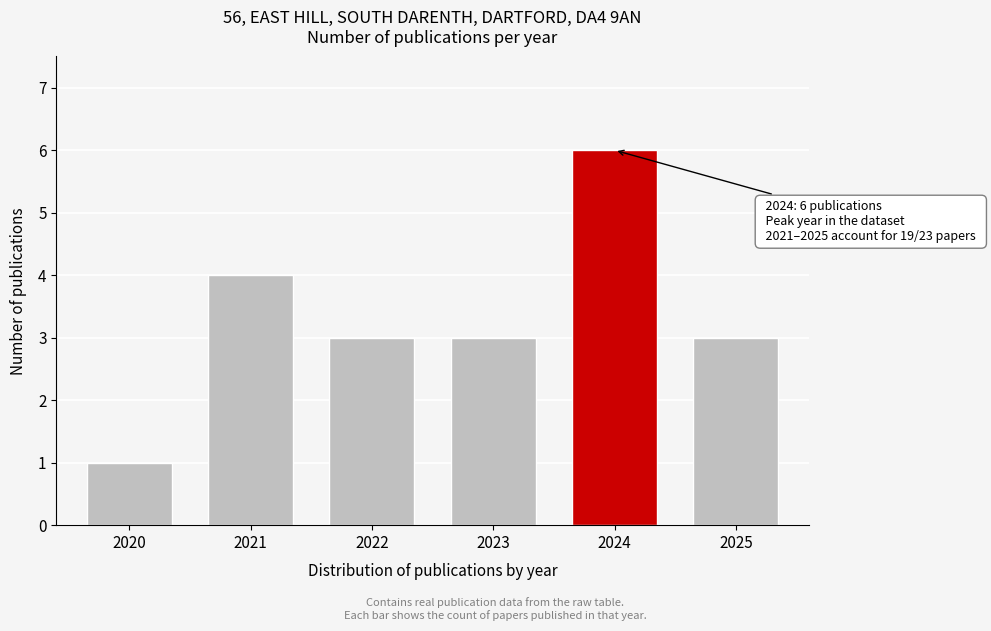

Reading left to right, extract all data points from this chart.

2020=1	2021=4	2022=3	2023=3	2024=6	2025=3